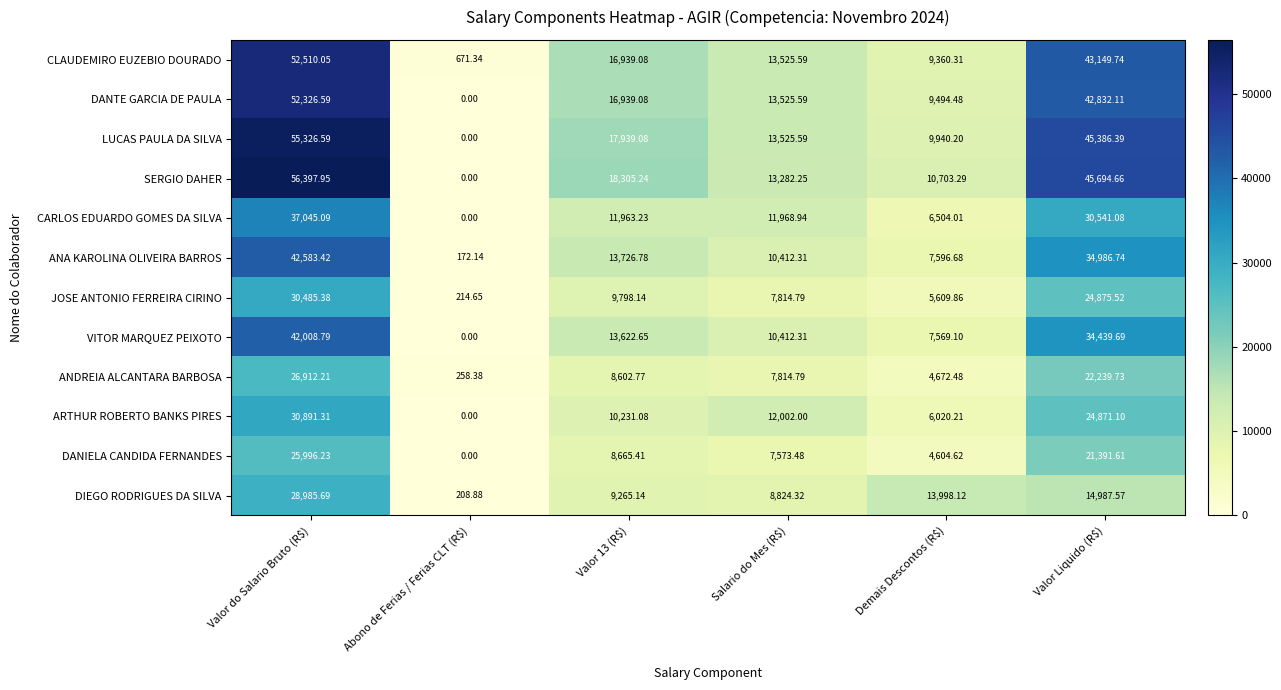

Count the number of categories in the chart.

6